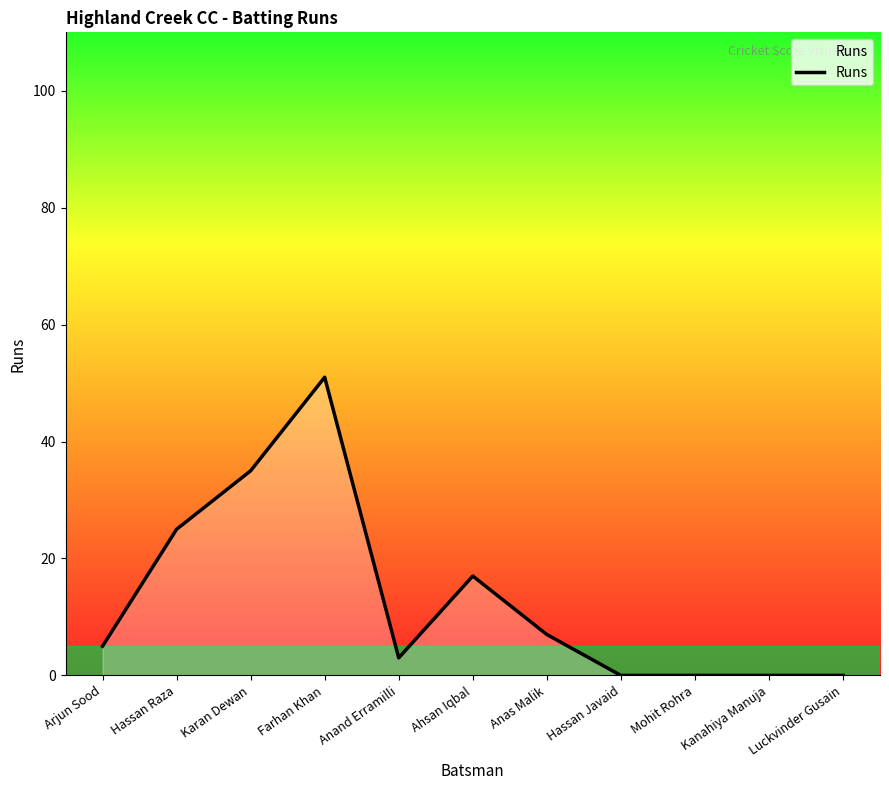

At which category does the chart reach its peak across all series?

Farhan Khan